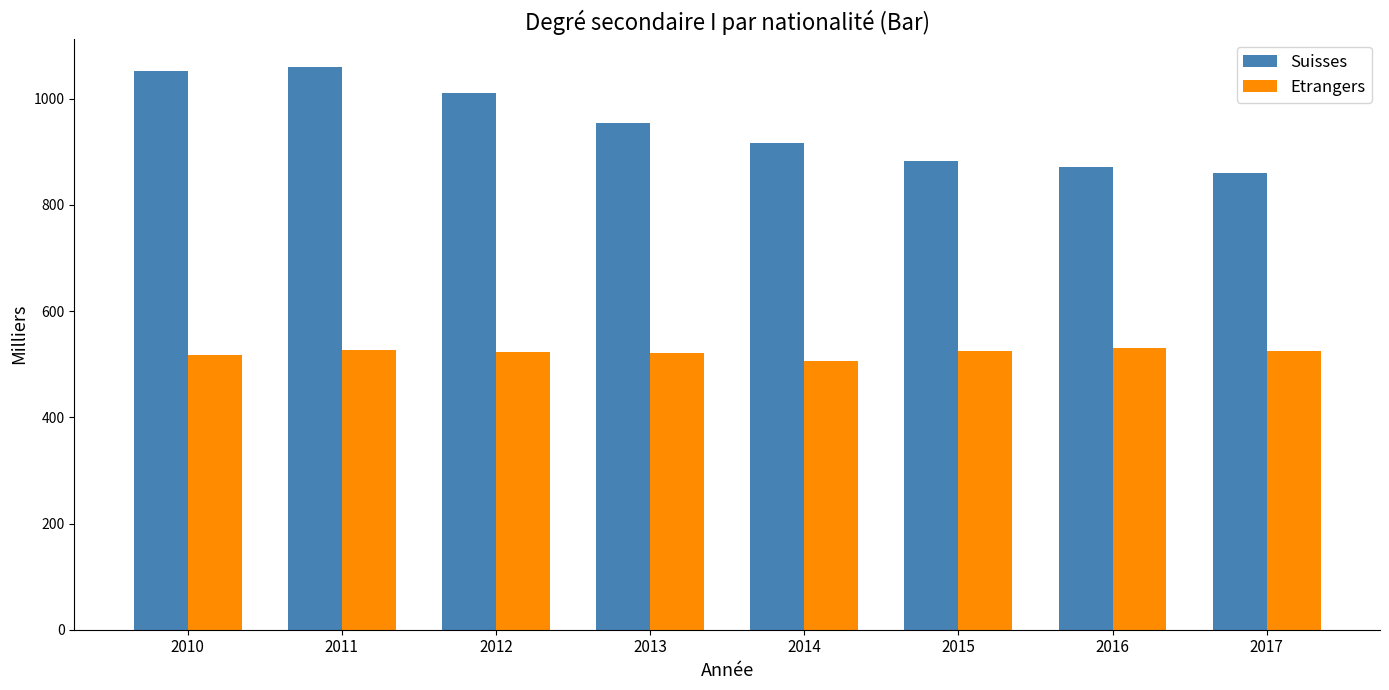

At 2010, list the series in order from largest to smallest.

Suisses, Etrangers